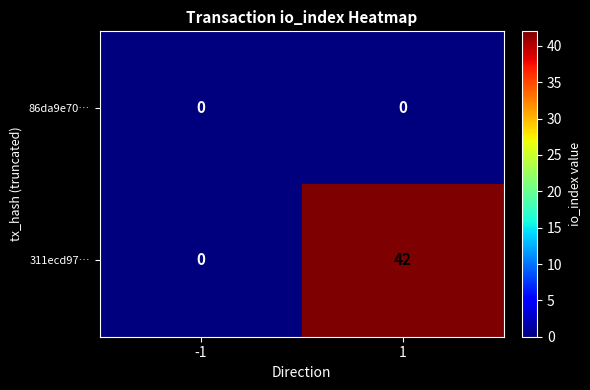

Read the 311ecd97… value at 1, to the nearest 5.

40